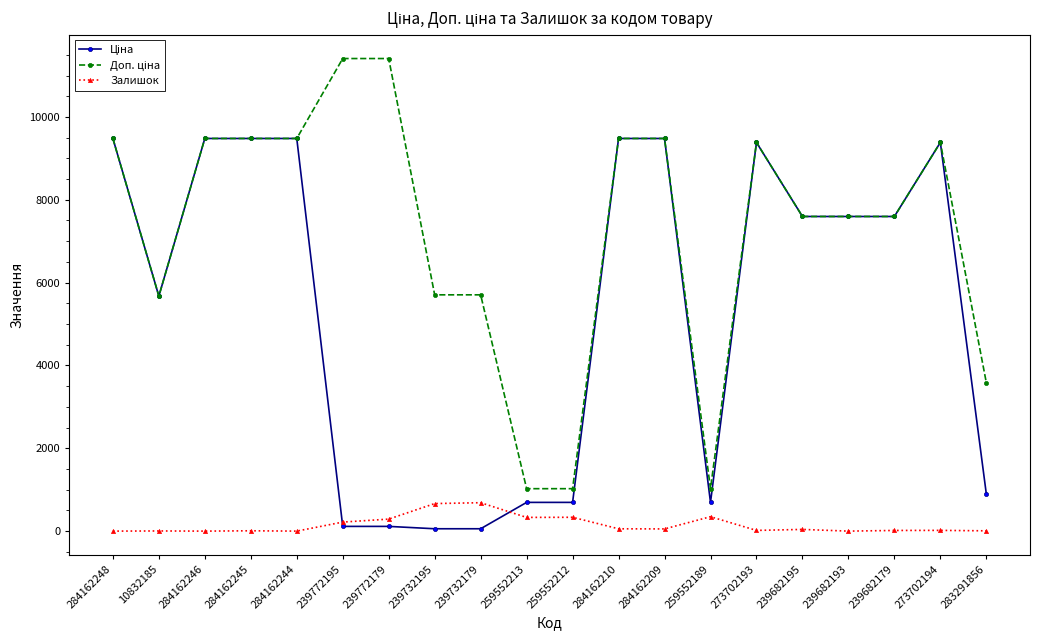

What is the maximum value shown in the chart?

11410.0